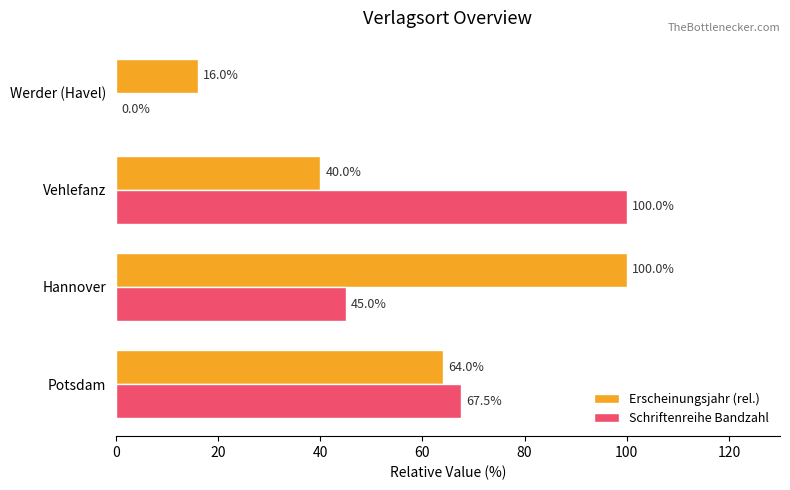

Between Potsdam and Vehlefanz, which series saw the biggest shift?

Schriftenreihe Bandzahl